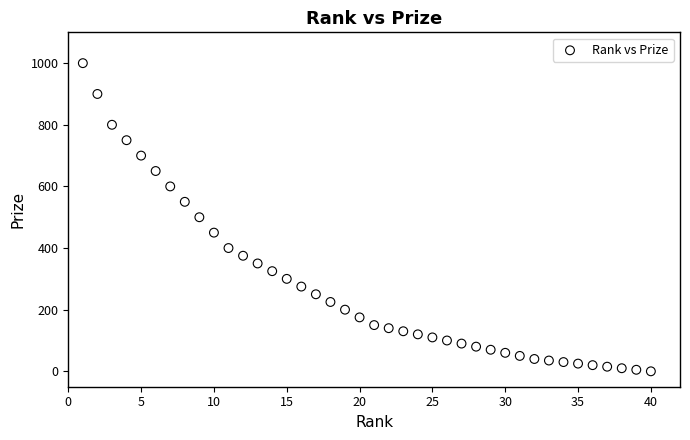

What is the range of Y values (max minus min)?

1000